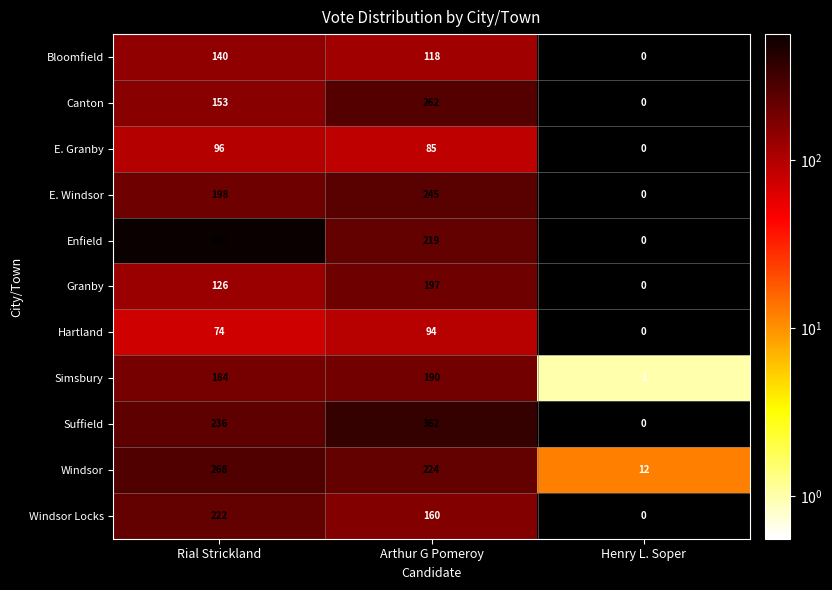

Which series has the largest range (max minus min)?

Enfield